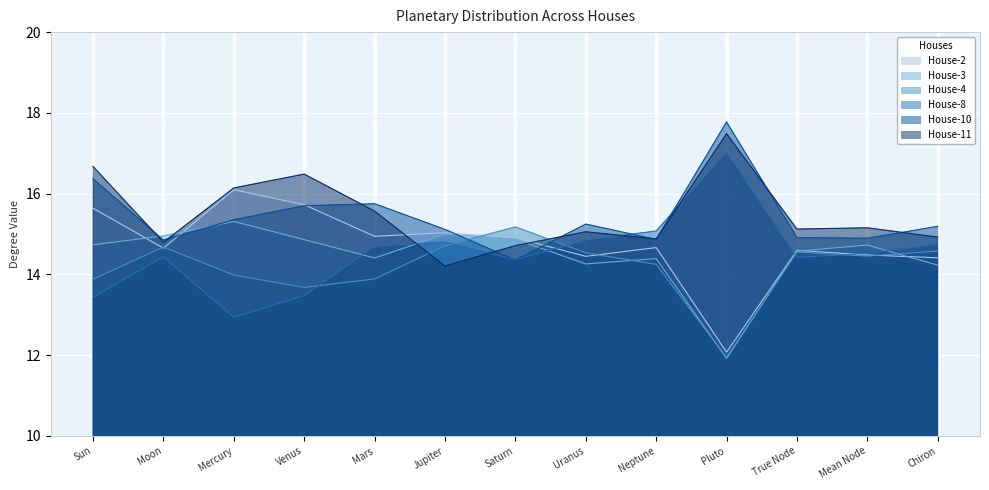

Which category has the highest value across all series?

Pluto